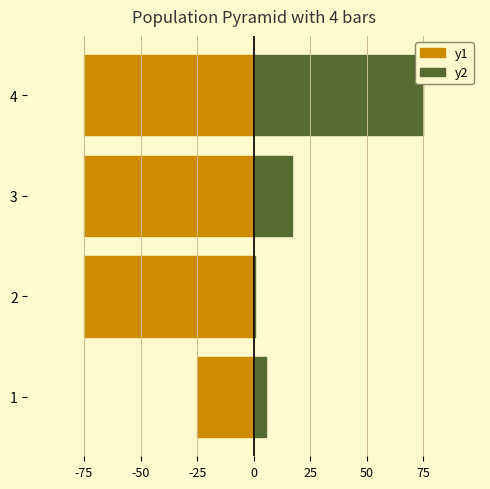

What is the greatest value displayed?

75.0